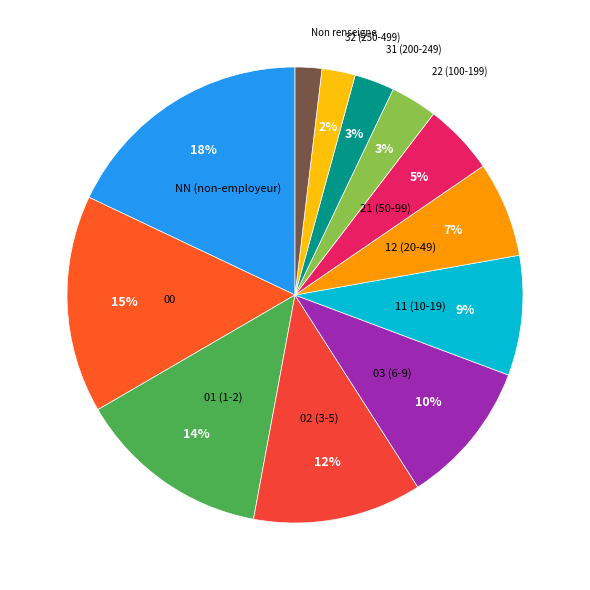

How many segments does this pie chart have?

12